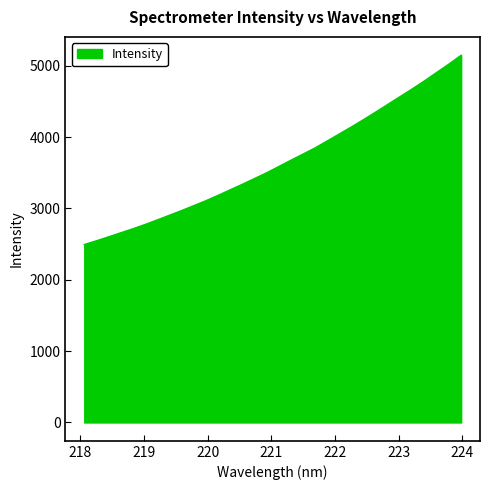

What is the smallest value displayed?

2493.3